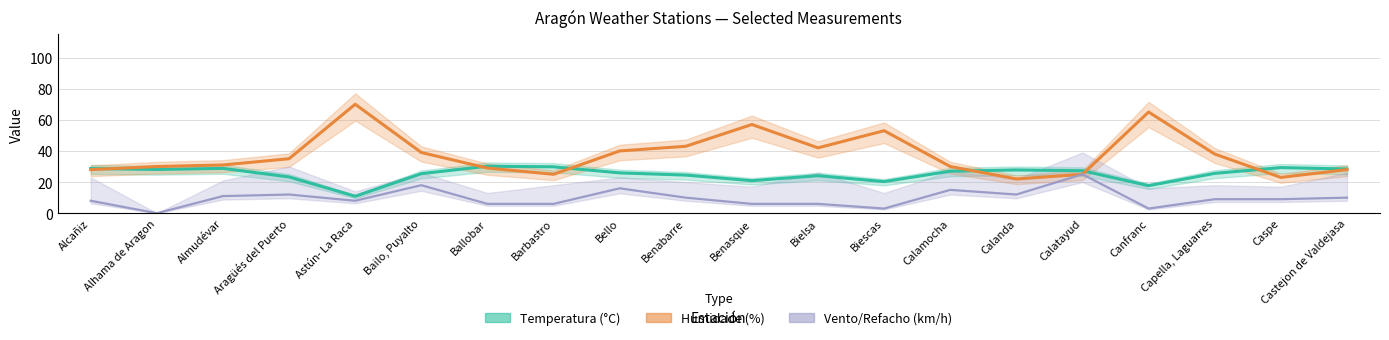

List the series in order of their overall mean, lowest first.

Velocidade do vento (km/h), Temperatura (°C), Humidade (%)